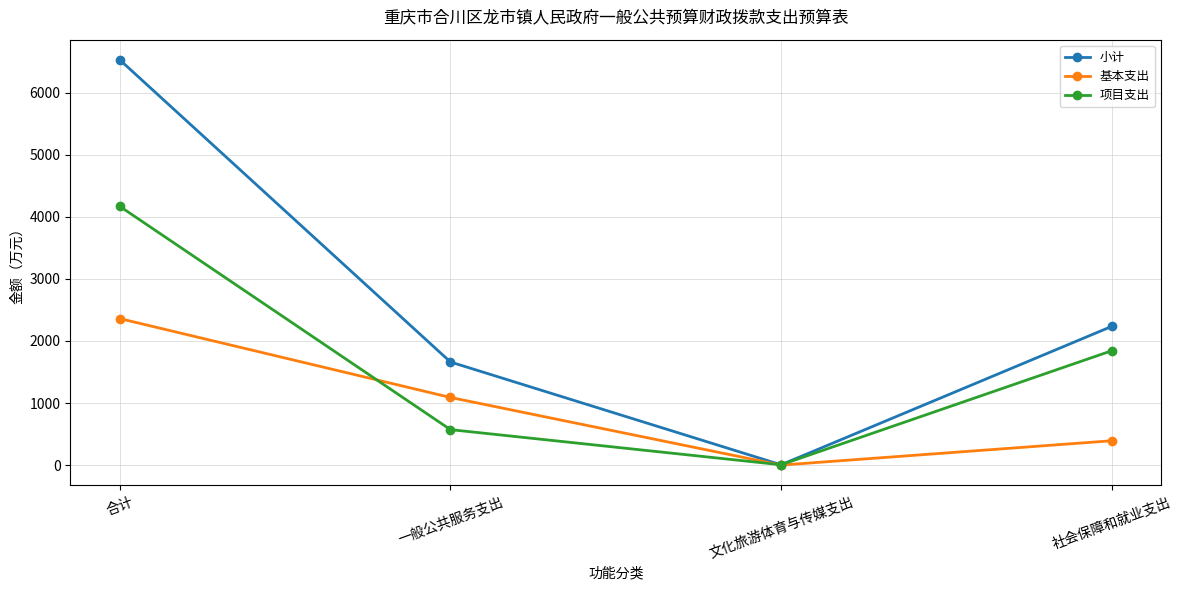

Which series changed the most between 文化旅游体育与传媒支出 and 社会保障和就业支出?

小计